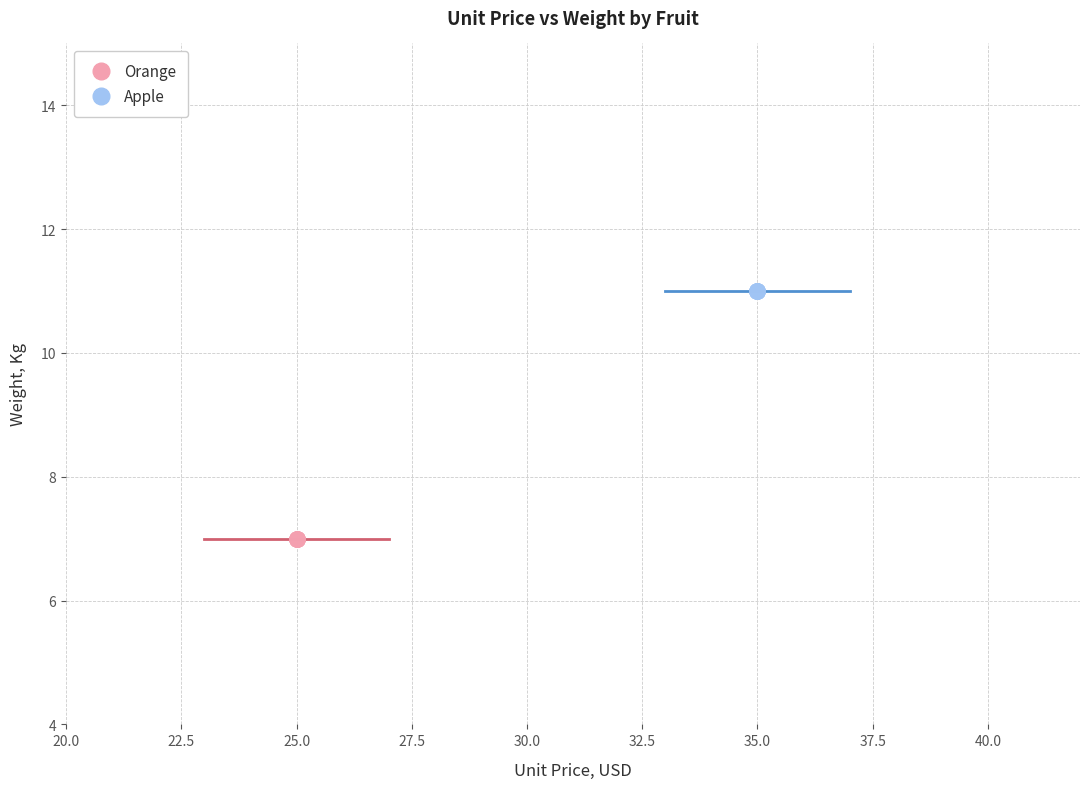

Which series contains the lowest Y value?

Orange